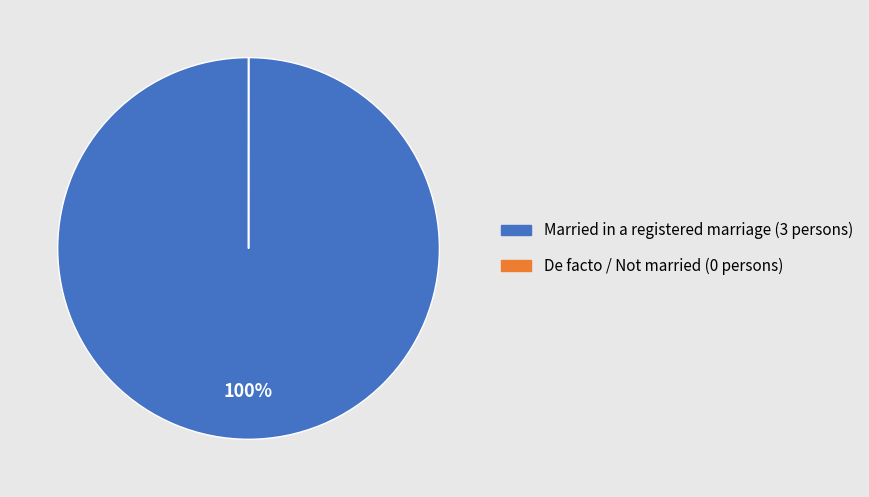

Does any single category account for the majority?

Yes